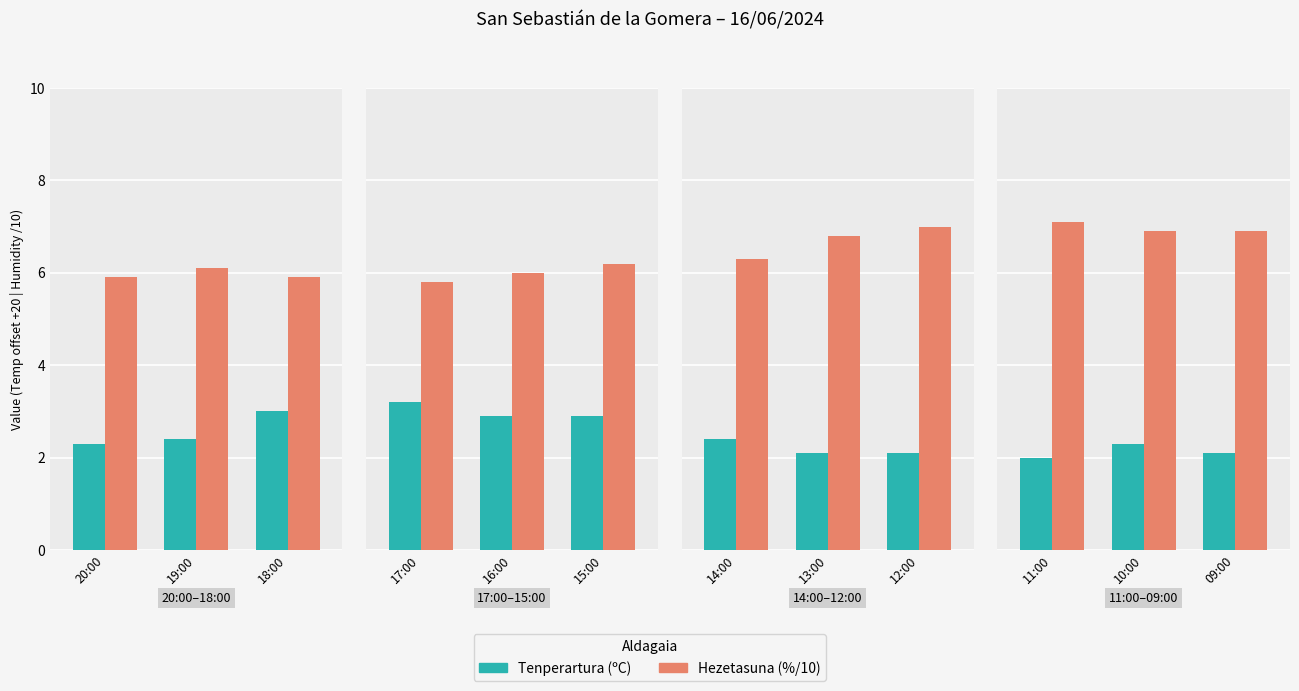

Does the chart contain stacked bars?

No